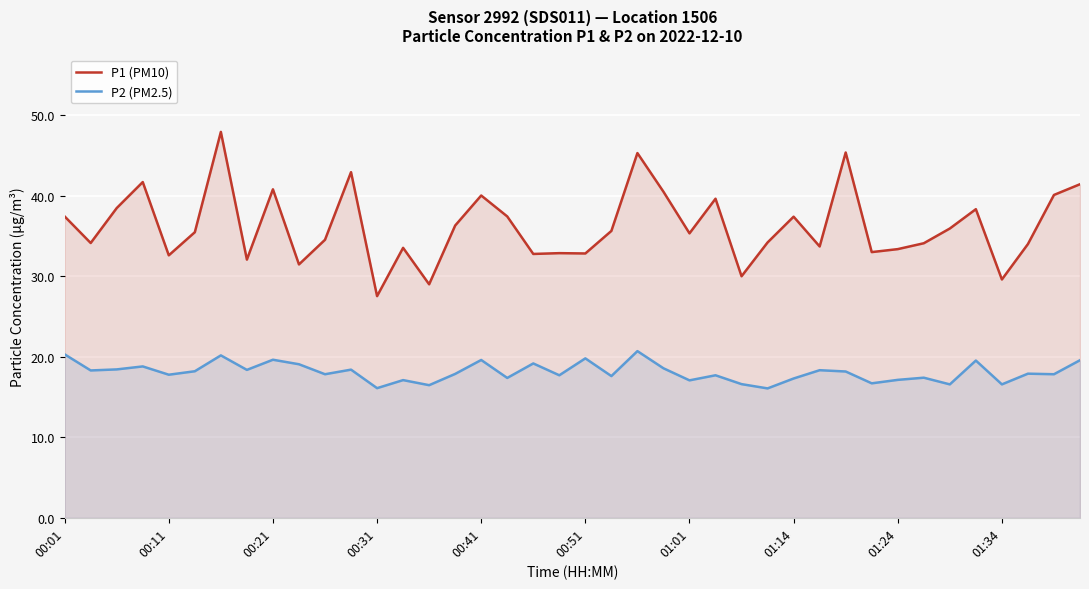

Rank the series at 35 from lowest to highest value.

P2 (PM2.5), P1 (PM10)